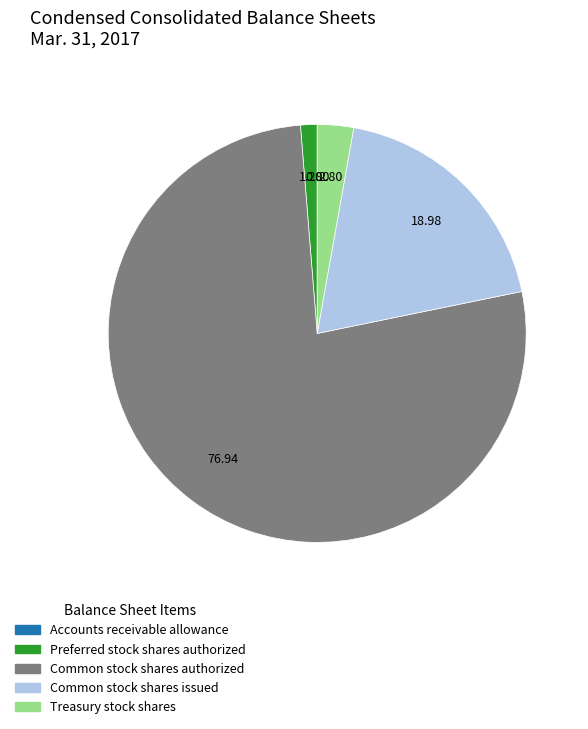

Which category has the biggest portion of the pie?

Common stock shares authorized